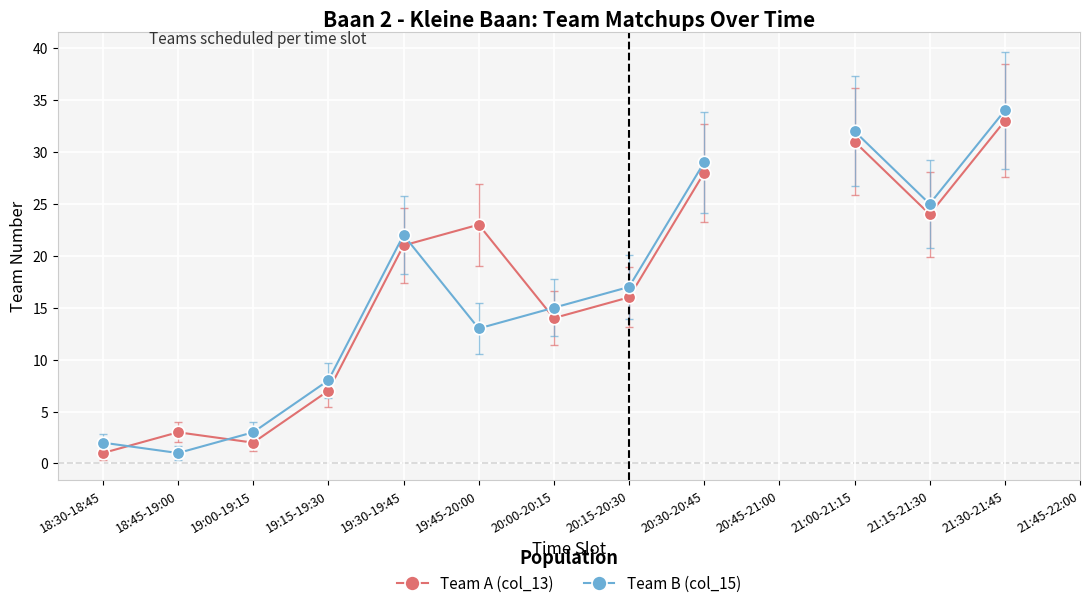

Which has a higher value, 18:30-18:45 or 20:15-20:30?

20:15-20:30